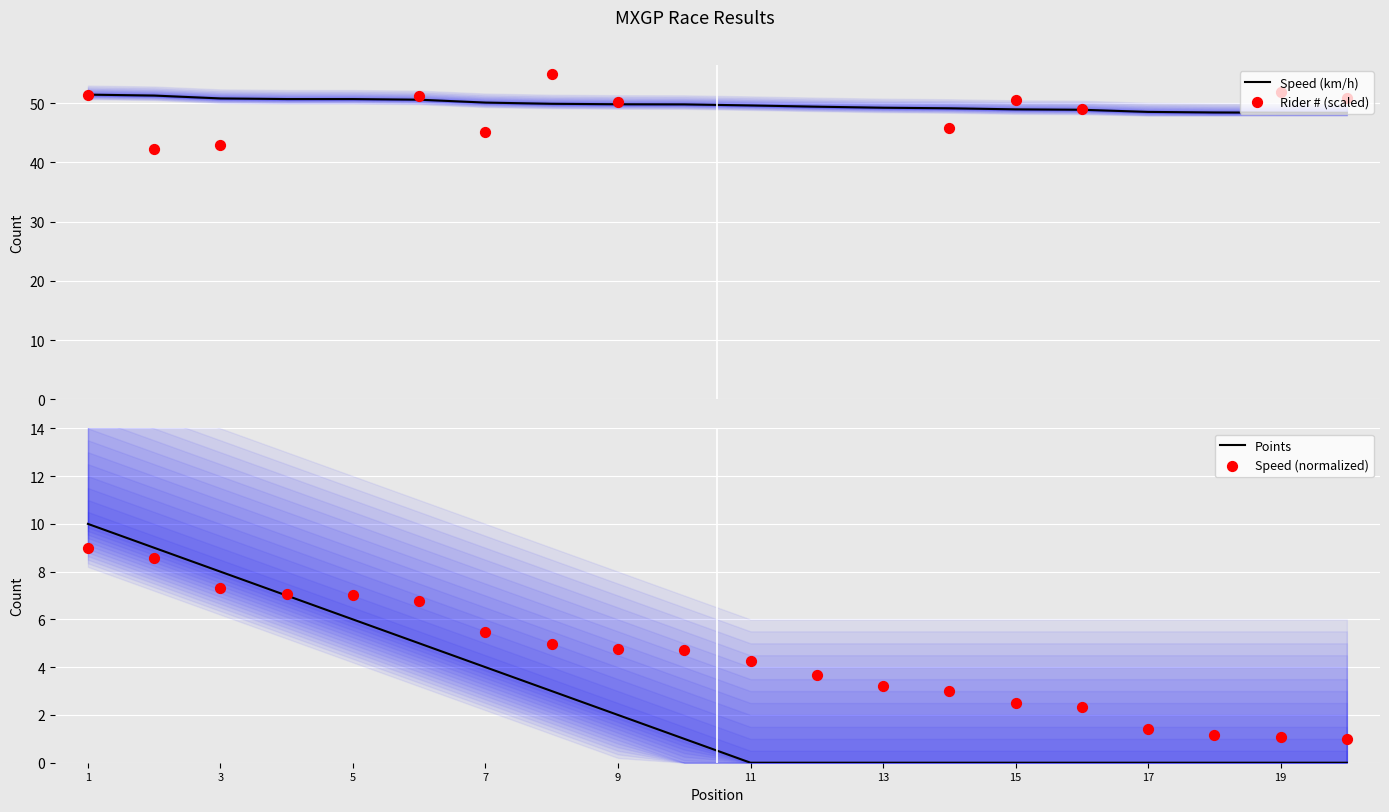

The value of Points at 15 is 0. True or false?

True